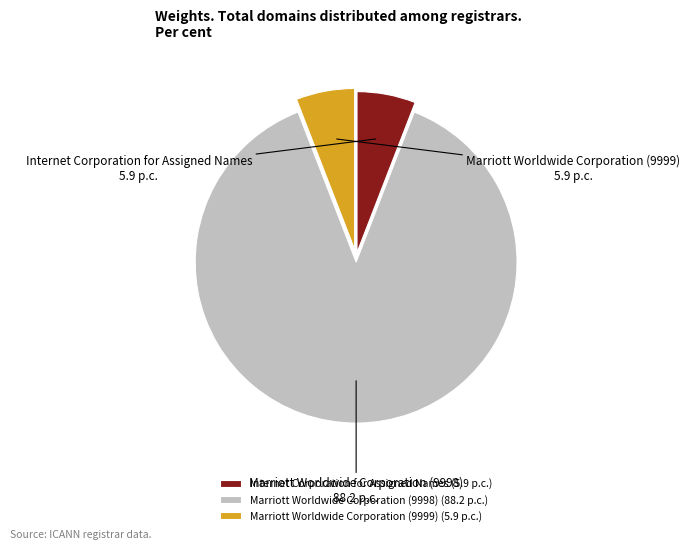

The Internet Corporation for Assigned Names slice represents 20% of the pie. True or false?

False